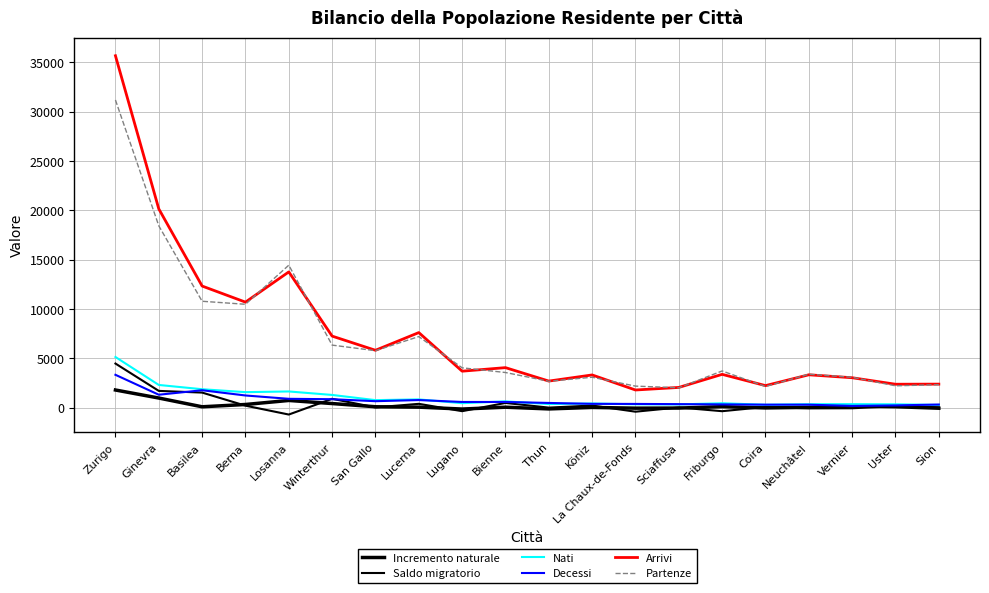

Is it true that Decessi equals 390 at Uster?

False